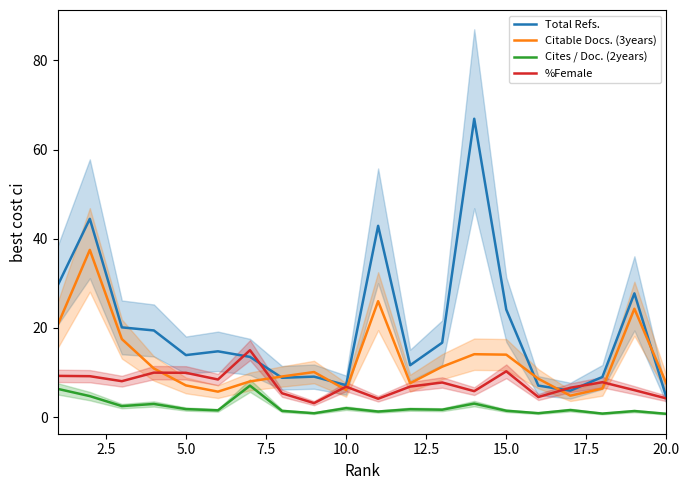

The value of %Female at 15.0 is 10.3. True or false?

True